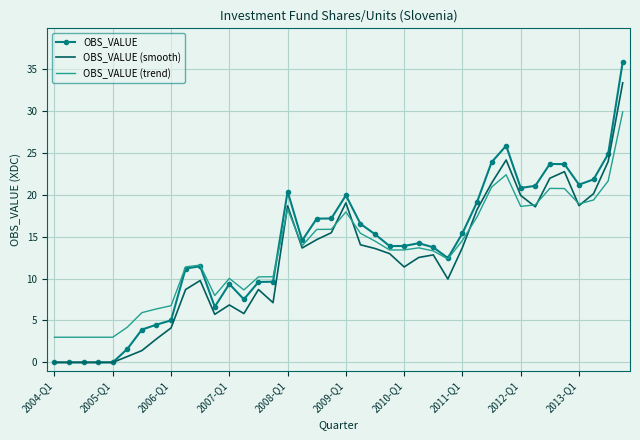

What is the difference between the maximum and minimum values in the OBS_VALUE (trend) series?

26.9